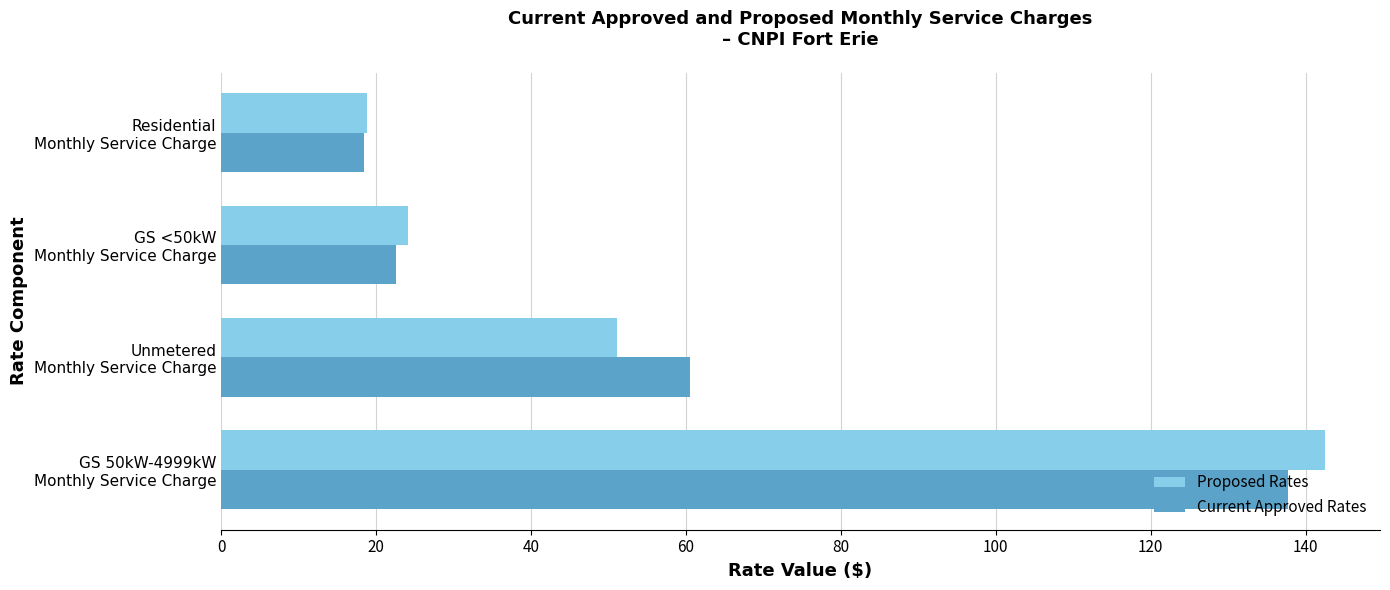

At which label is Current Approved Rates closest to 78?

Unmetered
Monthly Service Charge